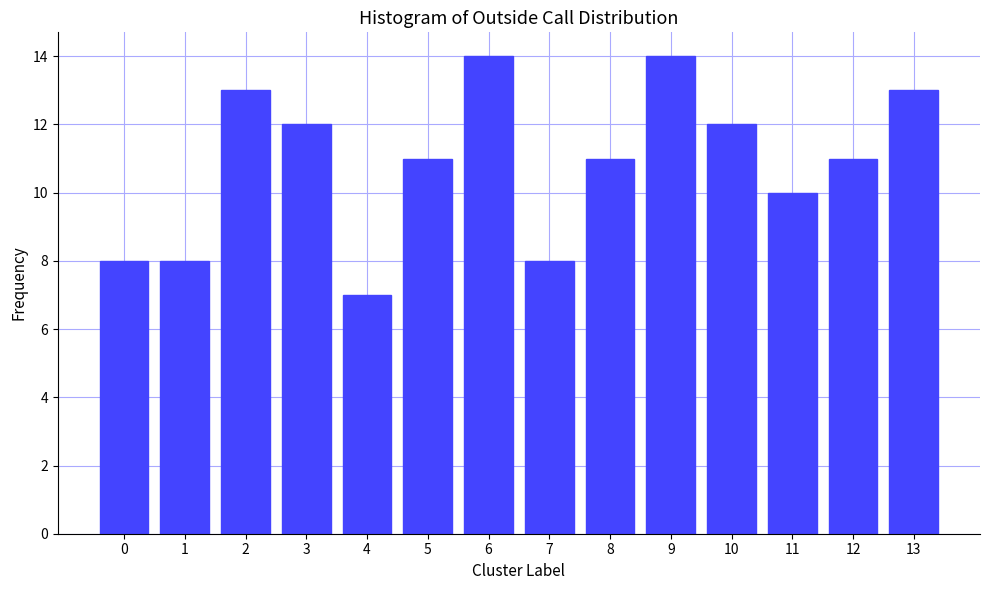

Reading right to left, transcribe all the data shown in this chart.

13	11	10	12	14	11	8	14	11	7	12	13	8	8